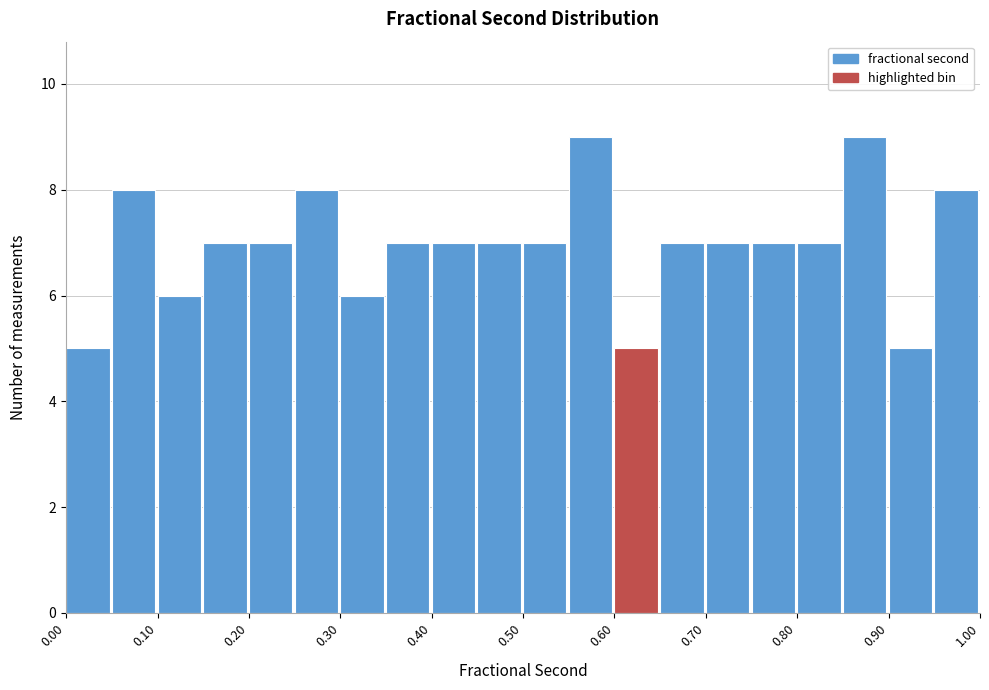

Reading left to right, transcribe this chart: for each bar, give the range it covers on the x-axis and its height. The values are not printed on the chart, so give them approximately, as read against the axis.

0.00 to 0.05: 5
0.05 to 0.10: 8
0.10 to 0.15: 6
0.15 to 0.20: 7
0.20 to 0.25: 7
0.25 to 0.30: 8
0.30 to 0.35: 6
0.35 to 0.40: 7
0.40 to 0.45: 7
0.45 to 0.50: 7
0.50 to 0.55: 7
0.55 to 0.60: 9
0.60 to 0.65: 5
0.65 to 0.70: 7
0.70 to 0.75: 7
0.75 to 0.80: 7
0.80 to 0.85: 7
0.85 to 0.90: 9
0.90 to 0.95: 5
0.95 to 1.00: 8